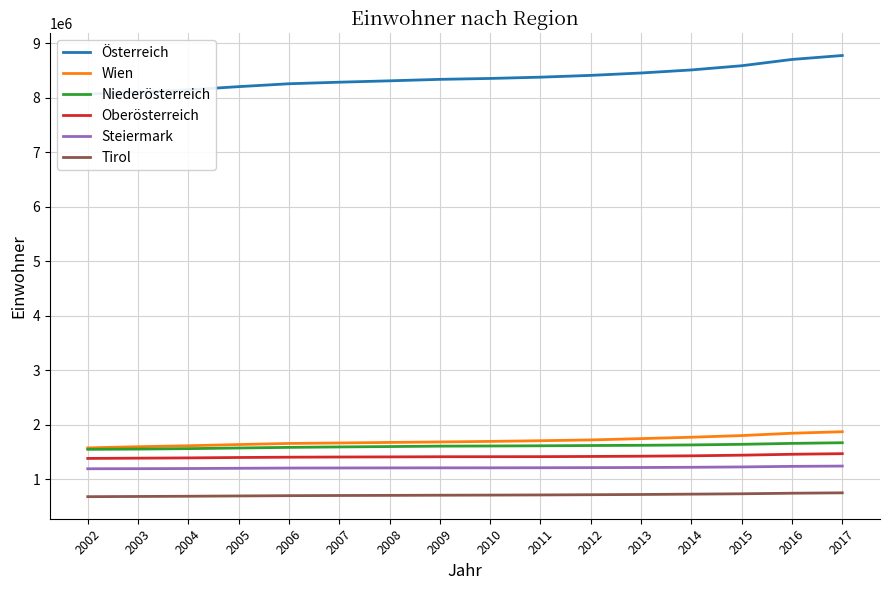

How many lines are shown in the chart?

6